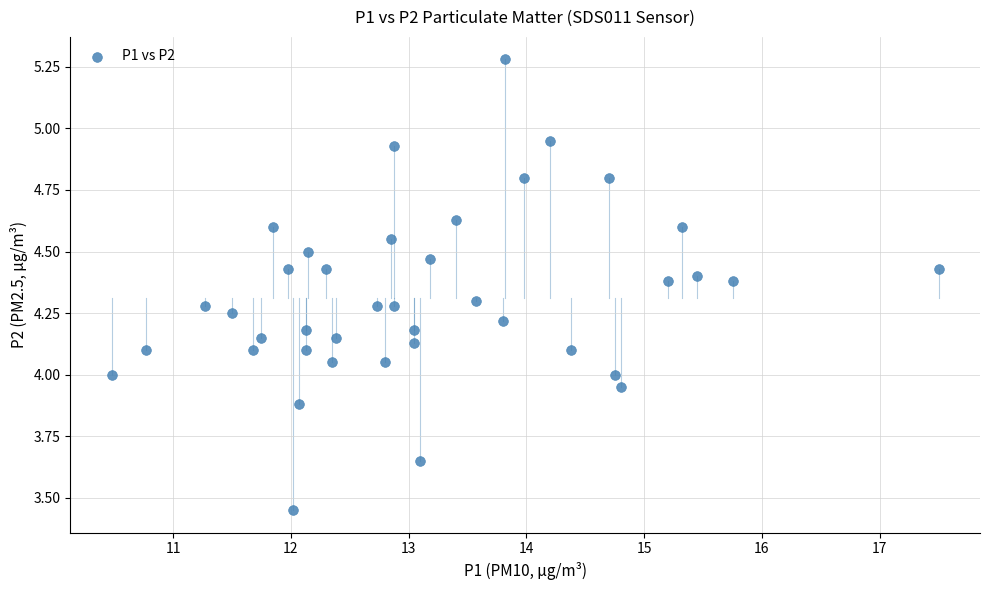

What is the range of X values (max minus min)?

7.0